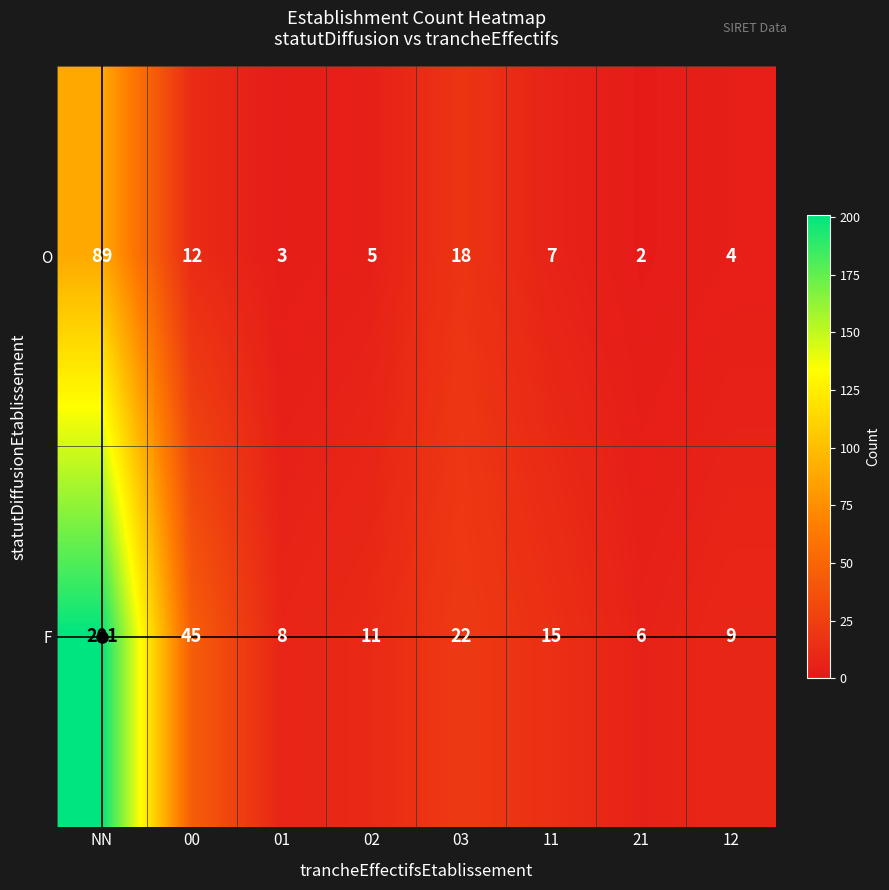

True or false: F has a value of 271 at NN.

False